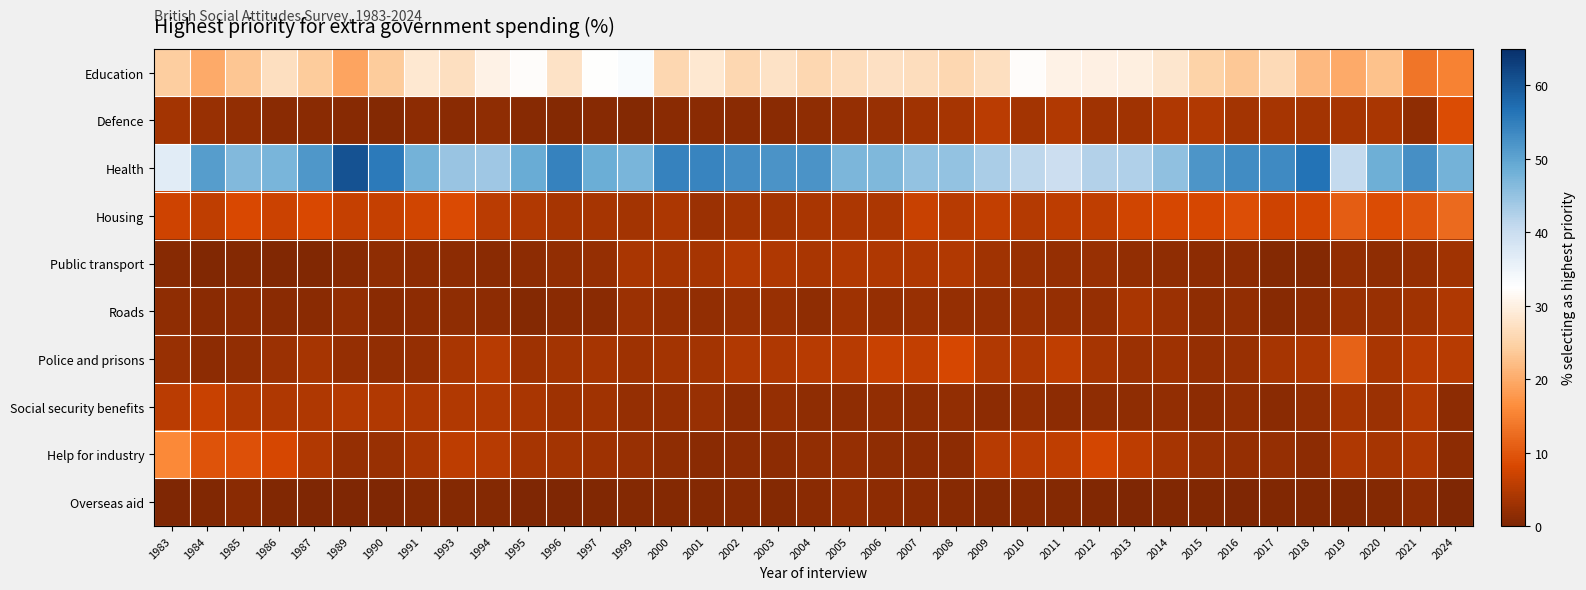

Rank the series at 2021 from highest to lowest value.

Health, Education, Housing, Police and prisons, Social security benefits, Help for industry, Roads, Public transport, Defence, Overseas aid